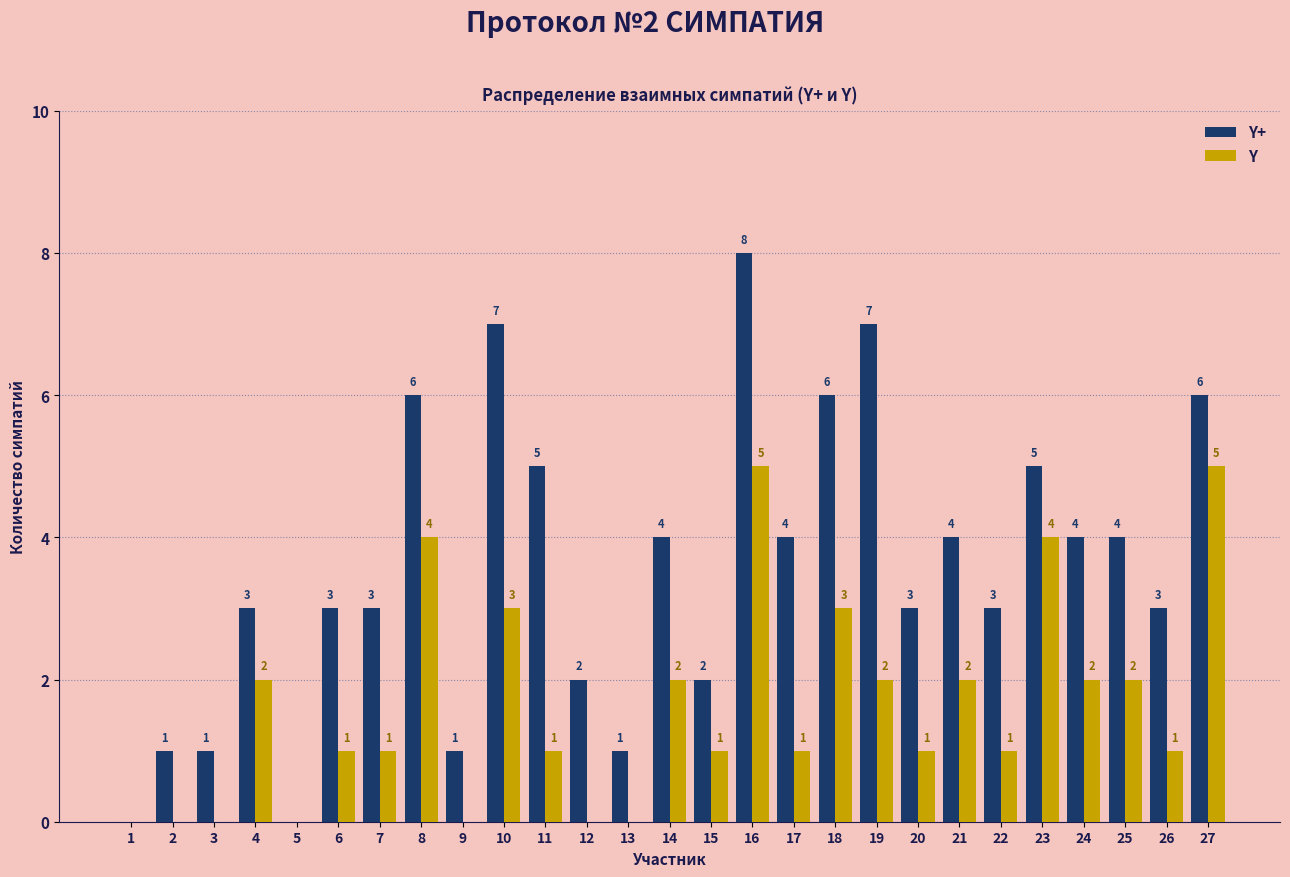

Reading left to right, list all the values displayed in this chart.

Y+: 1=0	2=1	3=1	4=3	5=0	6=3	7=3	8=6	9=1	10=7	11=5	12=2	13=1	14=4	15=2	16=8	17=4	18=6	19=7	20=3	21=4	22=3	23=5	24=4	25=4	26=3	27=6
Y: 1=0	2=0	3=0	4=2	5=0	6=1	7=1	8=4	9=0	10=3	11=1	12=0	13=0	14=2	15=1	16=5	17=1	18=3	19=2	20=1	21=2	22=1	23=4	24=2	25=2	26=1	27=5